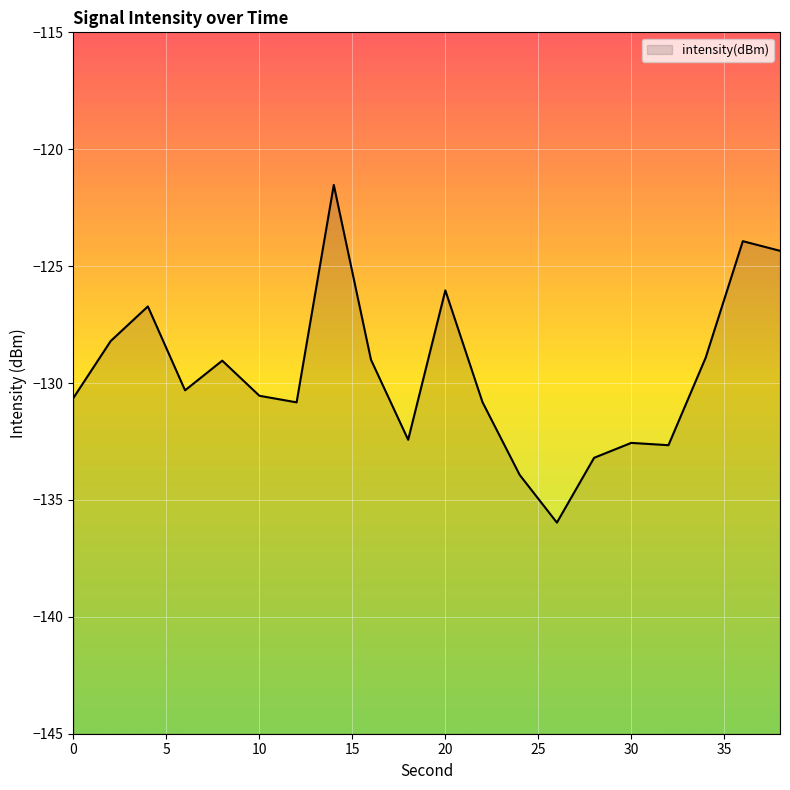

What is the maximum value shown in the chart?

-121.5